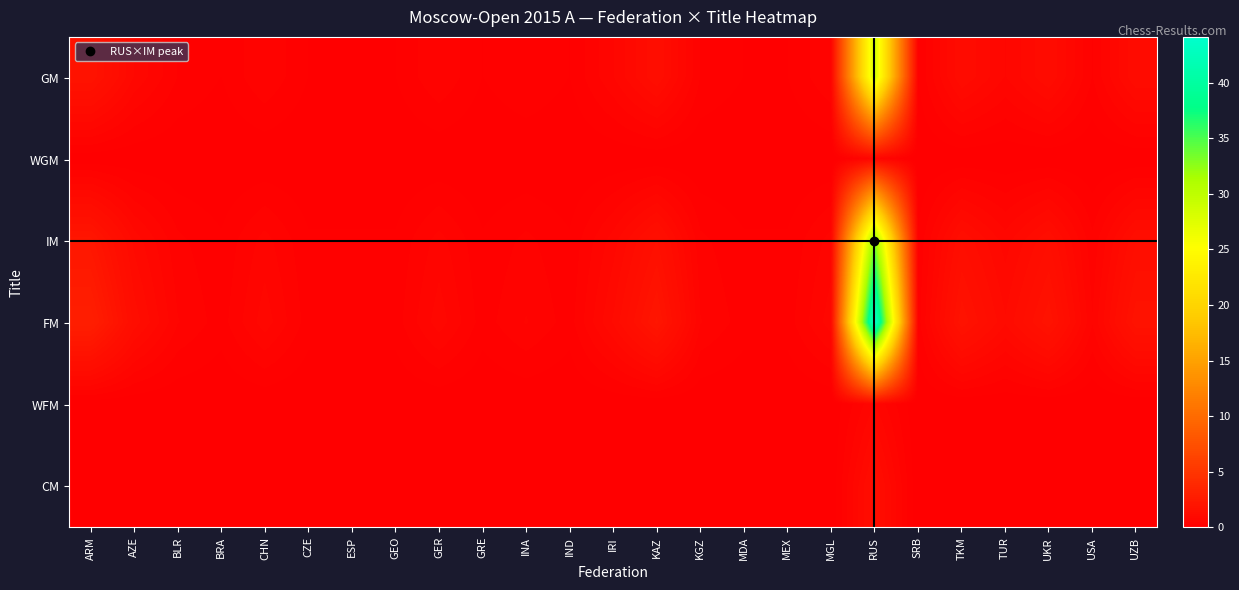

Which series has the largest range (max minus min)?

FM